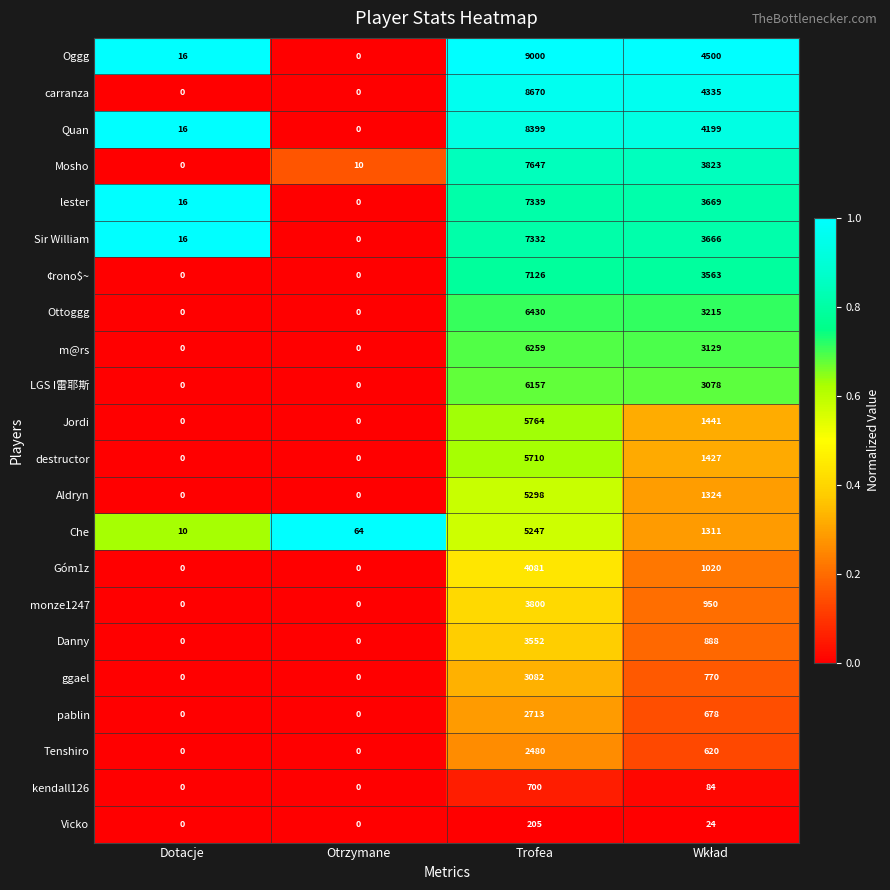

Which series changed the most between Dotacje and Otrzymane?

Che